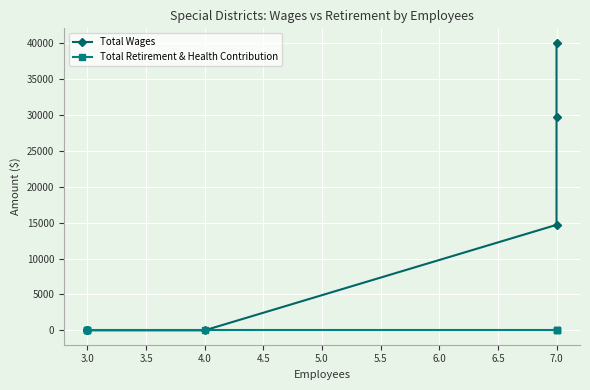

Which series has the largest total across all categories?

Total Wages